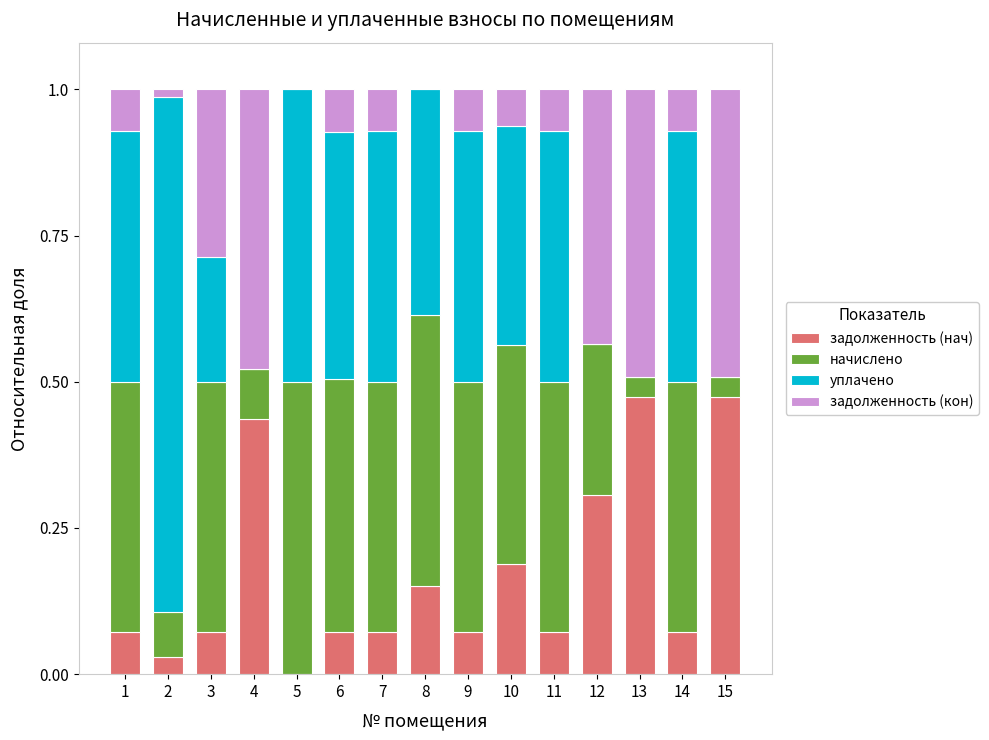

Are the bars horizontal?

No